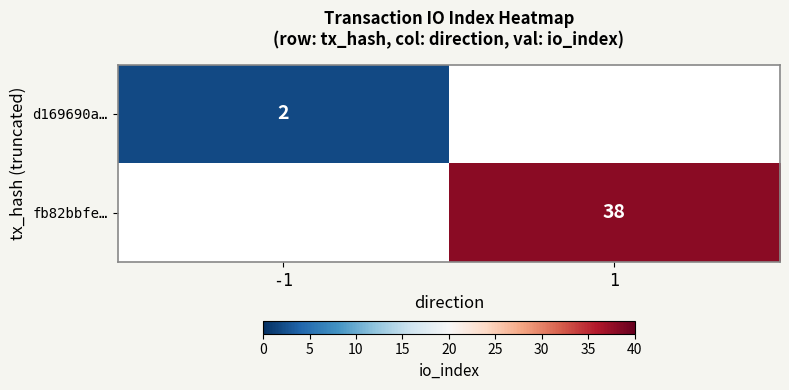

What is the maximum value shown in the chart?

38.0